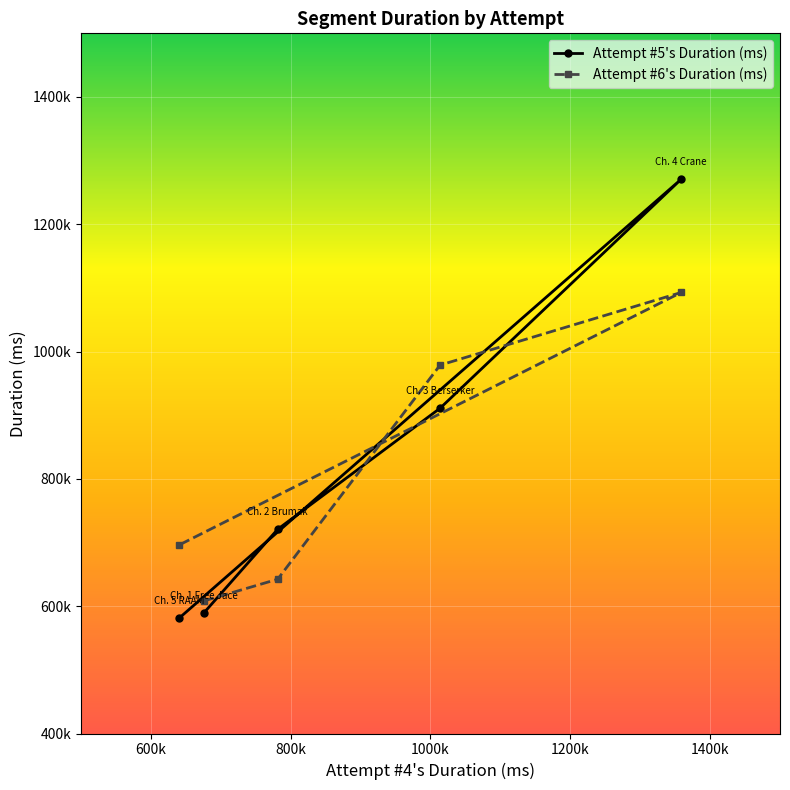

What is the spread (max minus min) of values at Ch. 1 Free Jace?

18899